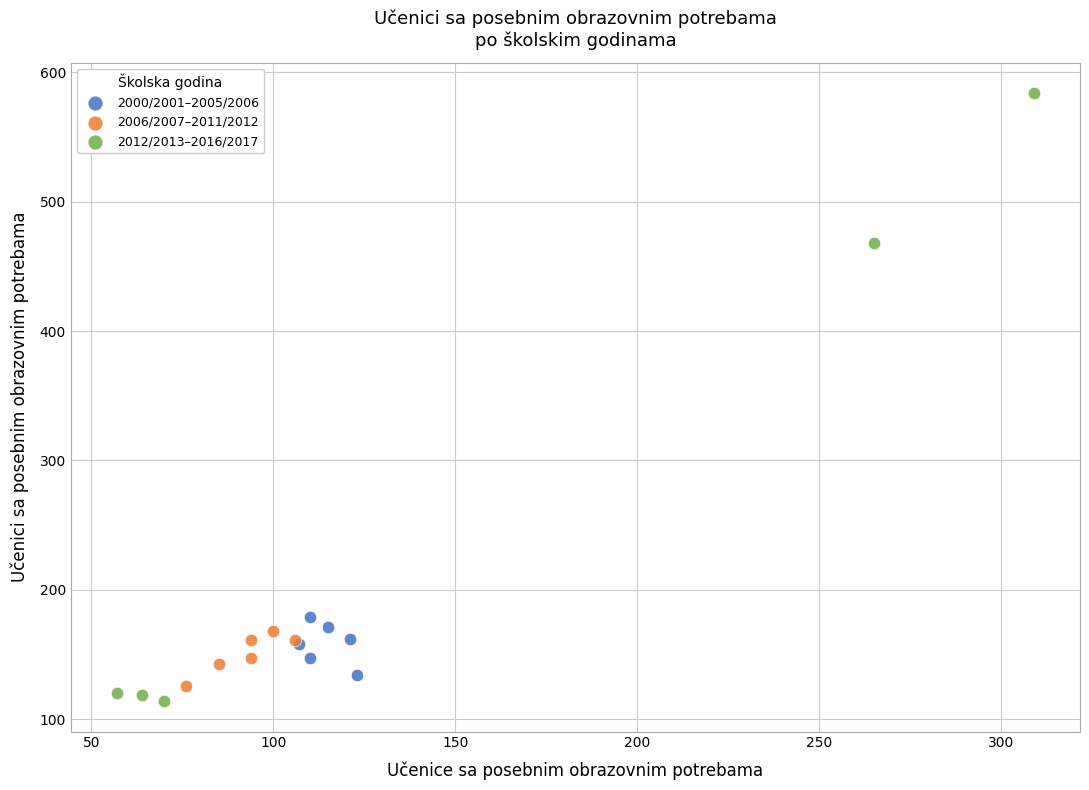

Which series contains the lowest Y value?

2012/2013–2016/2017